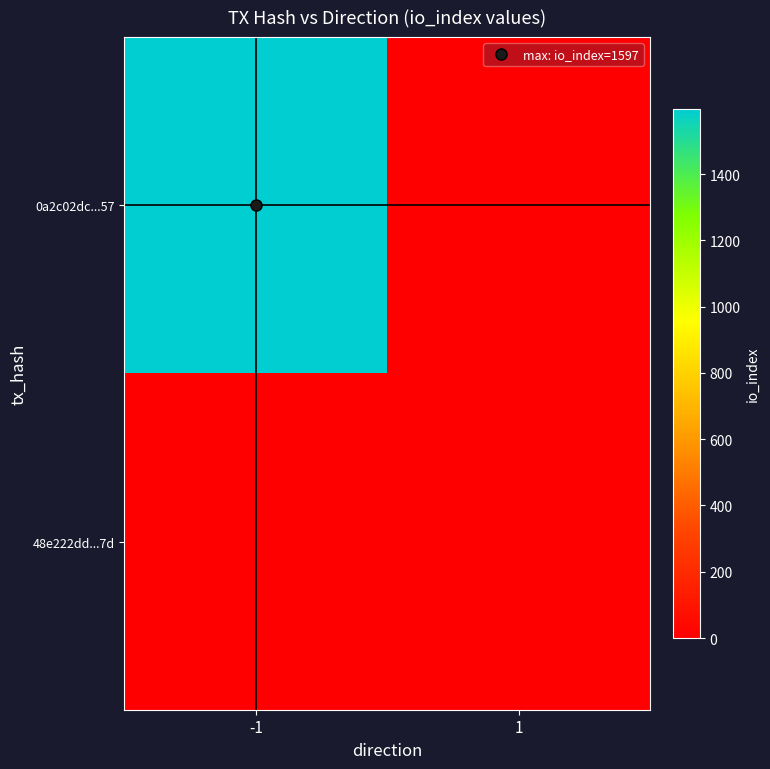

List the series in order of their overall mean, lowest first.

48e222dd...7d, 0a2c02dc...57